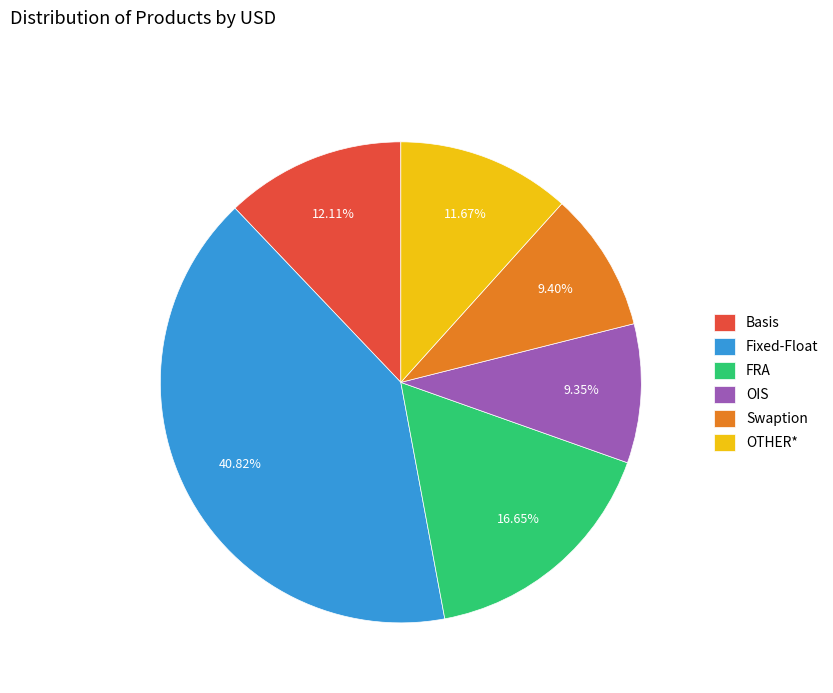

To the nearest percent, what is the average slice percentage?

17%